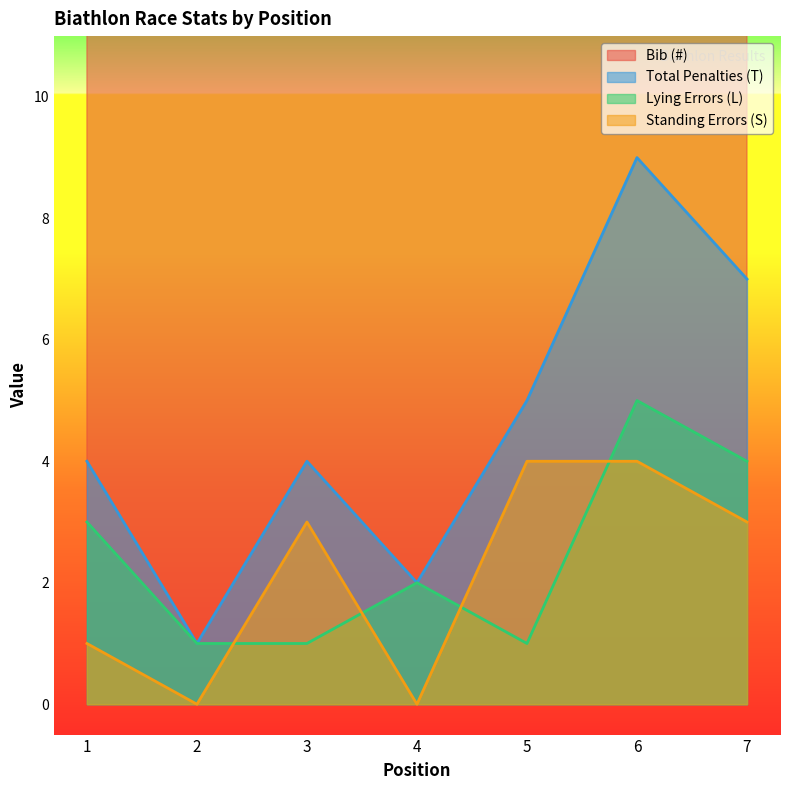

Which series ends up on top after the final intersection of Standing Errors (S) and Lying Errors (L)?

Lying Errors (L)